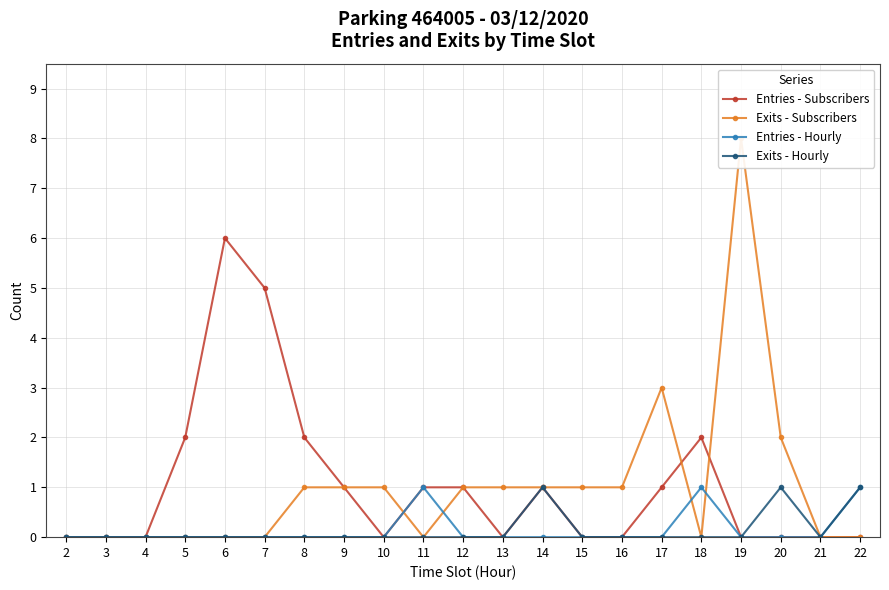

Is the value of Entries - Subscribers at 11 greater than the value of Entries - Hourly at 5?

Yes